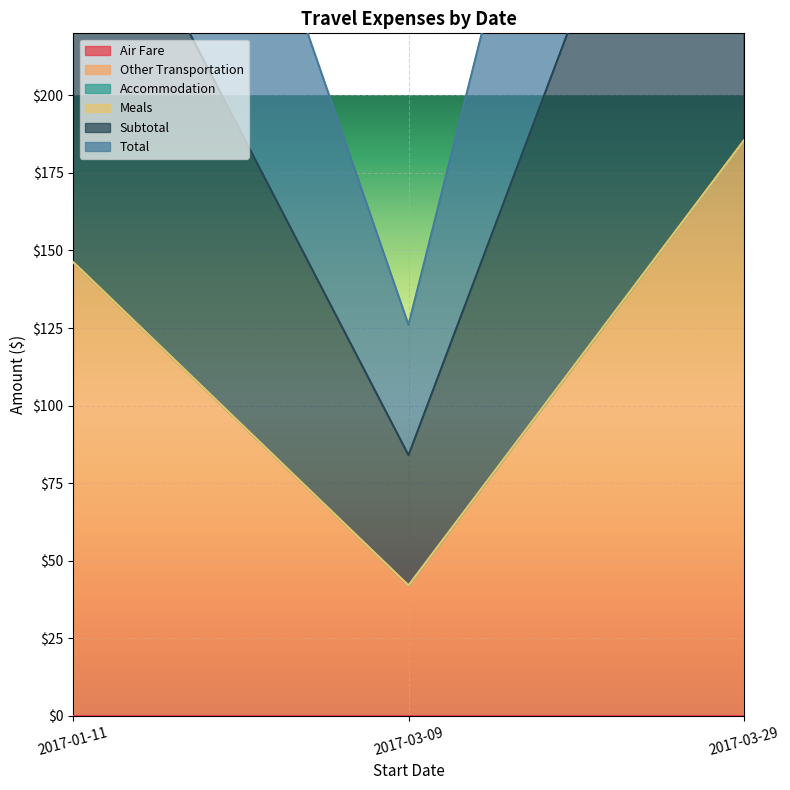

What is the greatest value displayed?

185.4